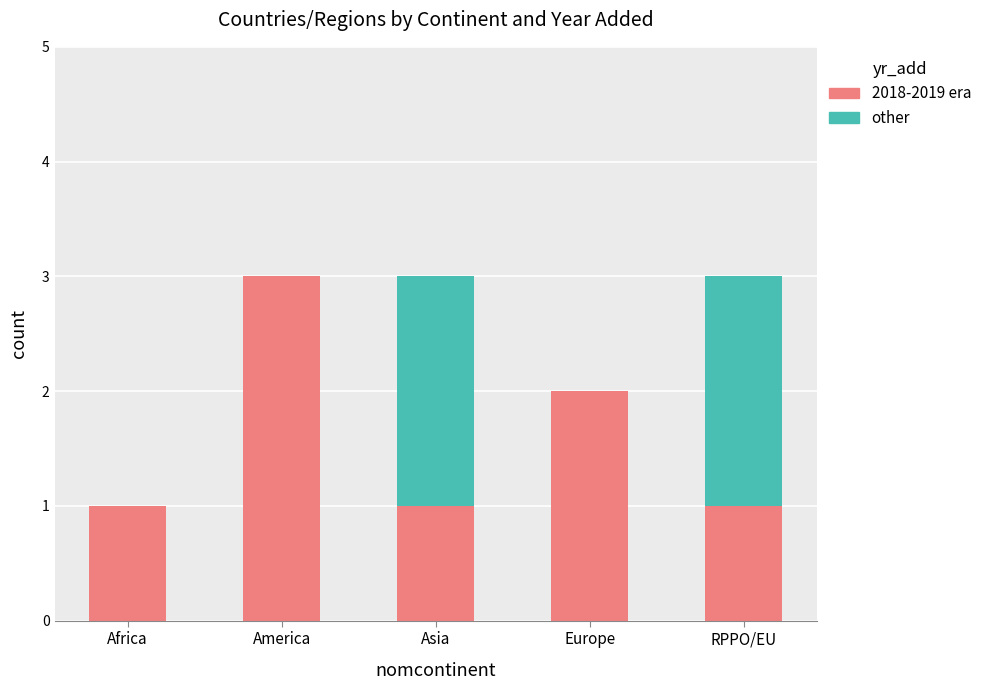

The 2018-2019 era series shows 2 at Europe. True or false?

True